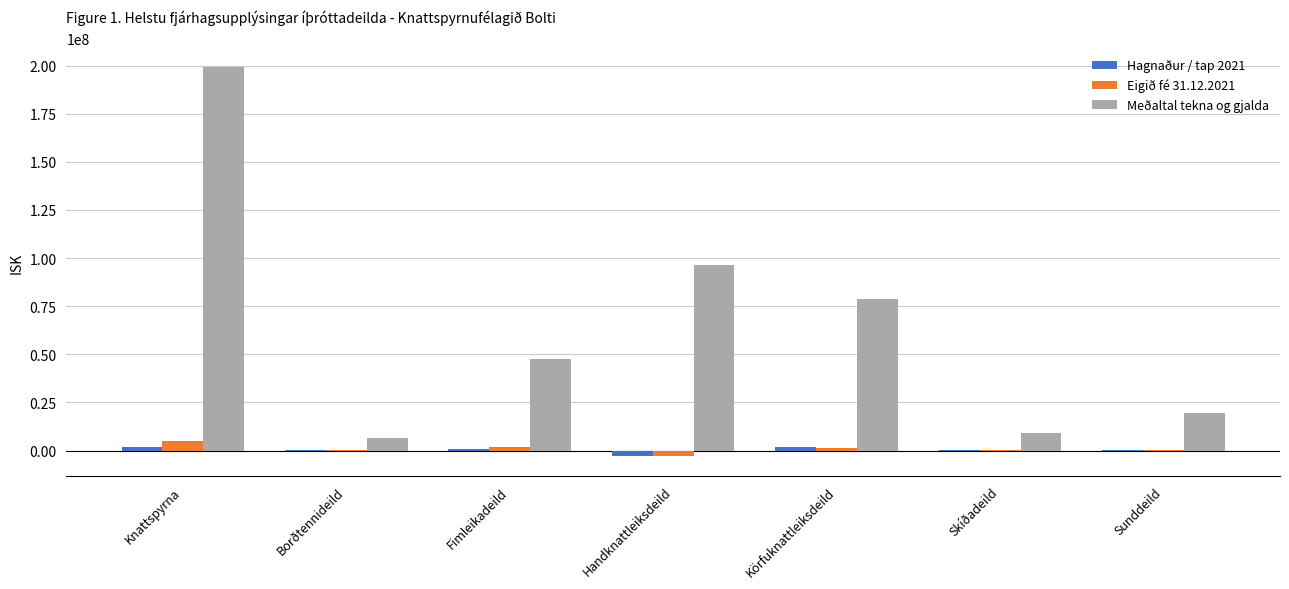

Are the bars horizontal?

No